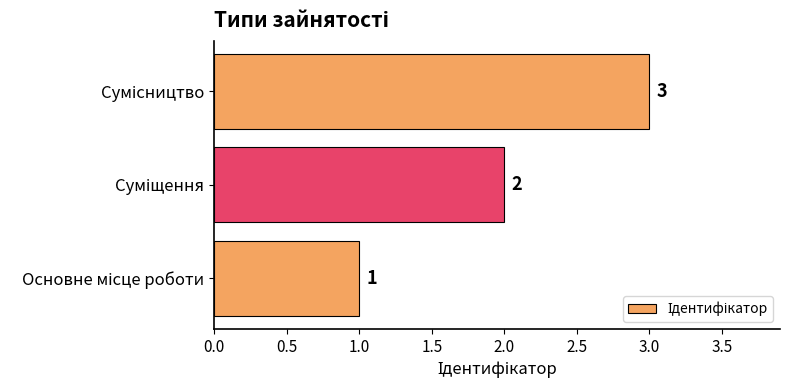

How many bars are there in total?

3